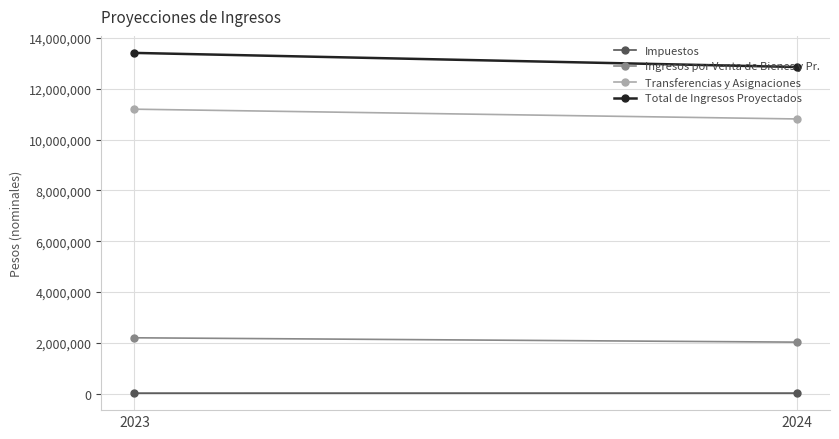

How many lines are shown in the chart?

4